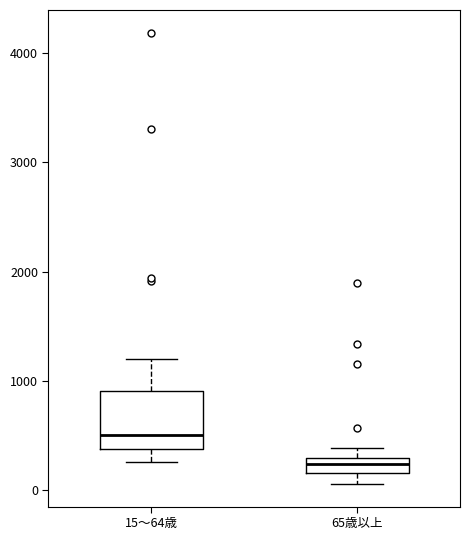

Comparing the boxes themselves (not the whiskers), which one is the tallest?

15～64歳